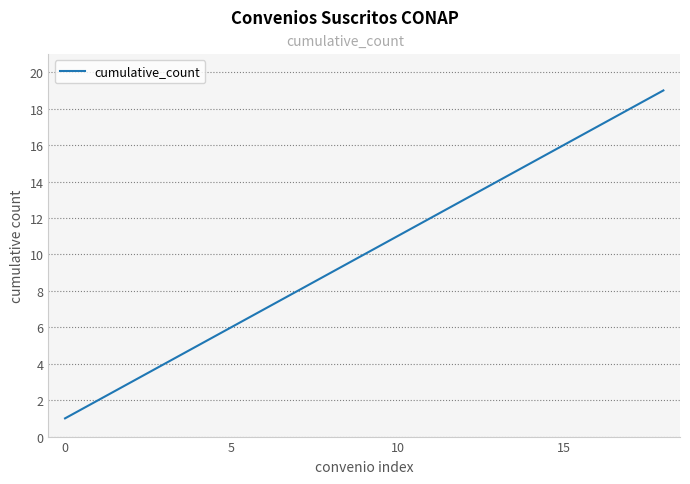

What is the sum of all values?

190